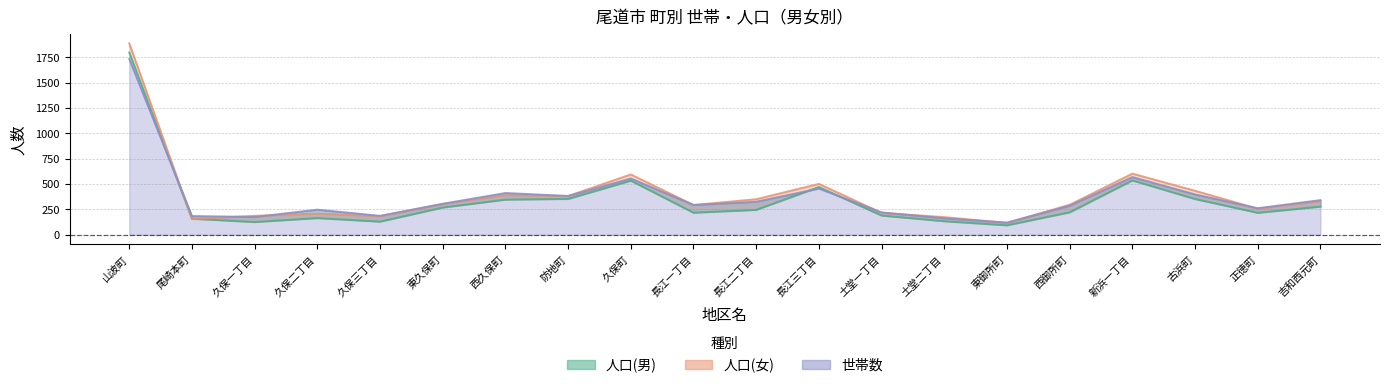

At 東御所町, list the series in order from smallest to largest.

人口(男), 人口(女), 世帯数